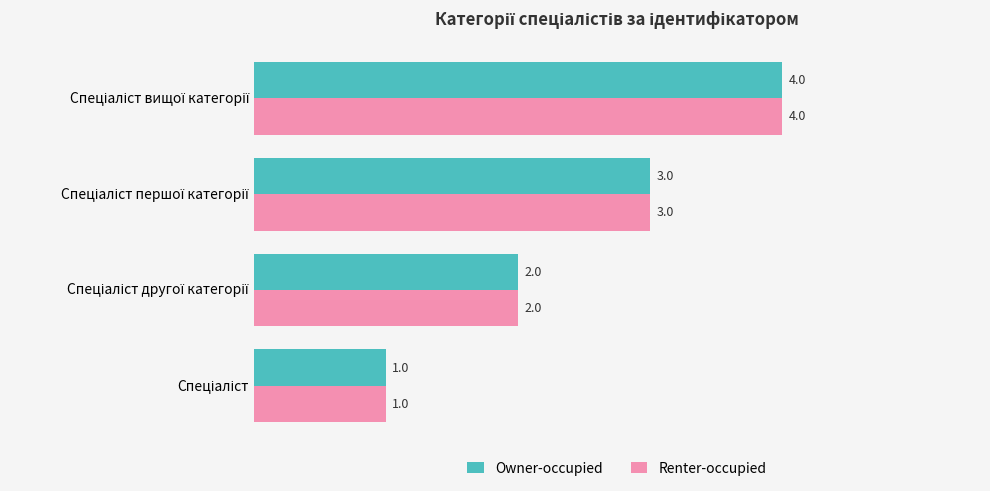

What is the lowest value of the Owner-occupied series?

1